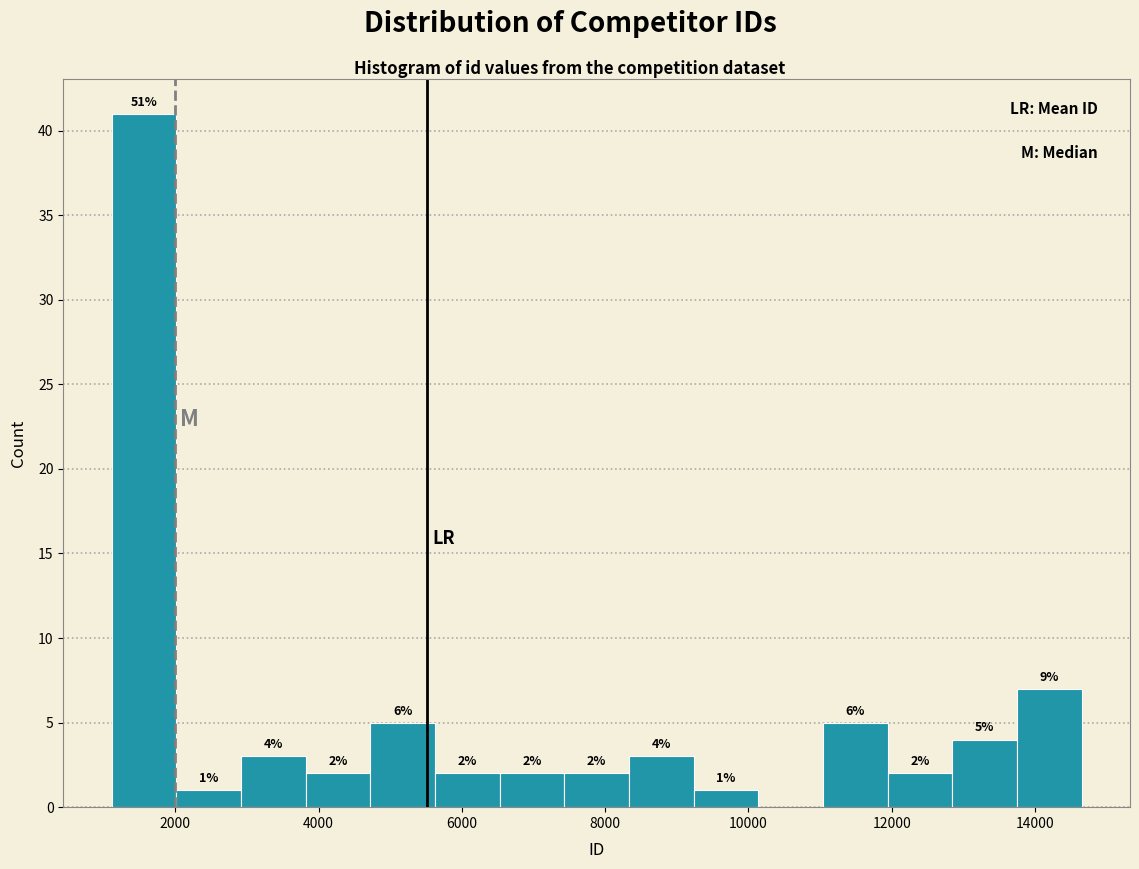

Which range on the x-axis has the tallest bar?

1200 to 2000